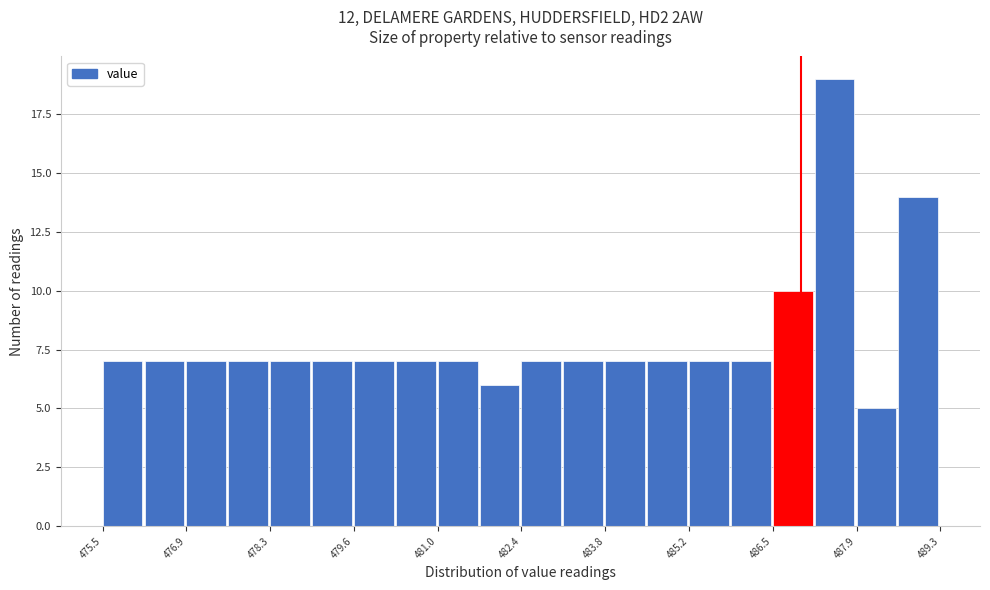

Read against the x-axis, roughly where is the centre of the tallest bar?

487.6